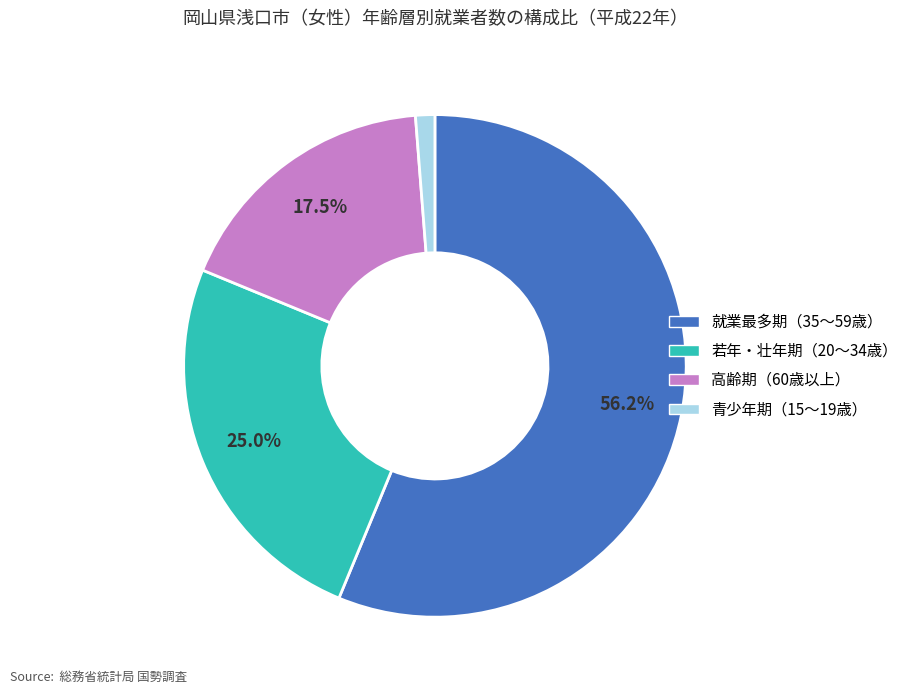

Is there a majority slice in this chart?

Yes